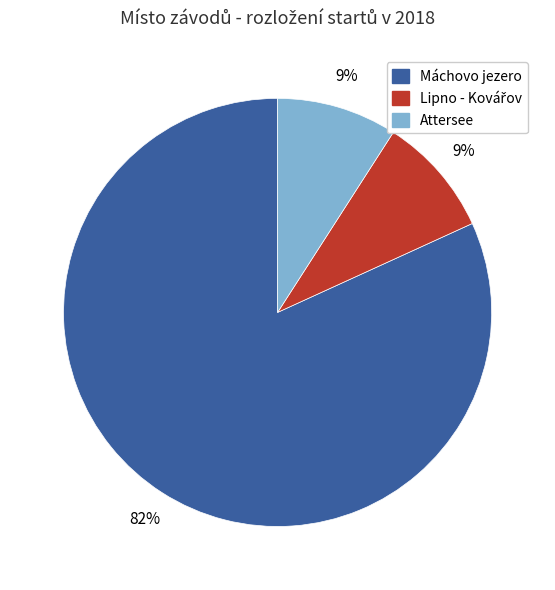

Between Máchovo jezero and Attersee, which is larger?

Máchovo jezero